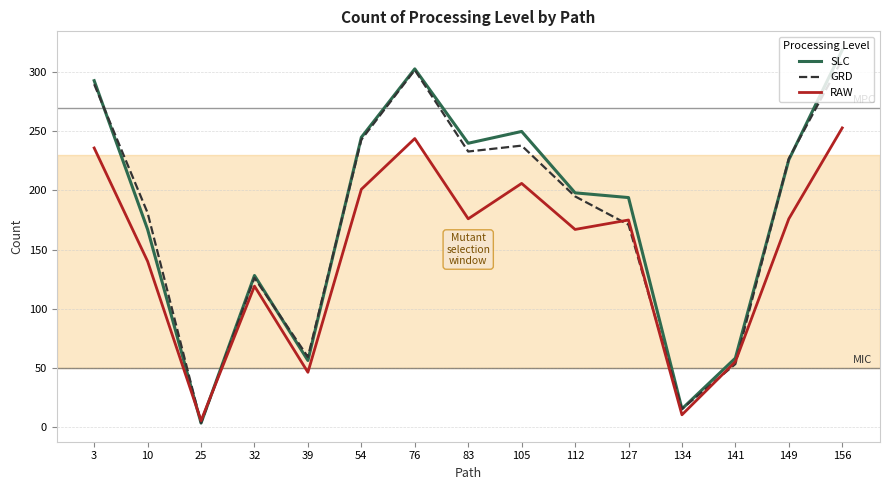

What is the difference between the second highest and second lowest values in the GRD series?

287